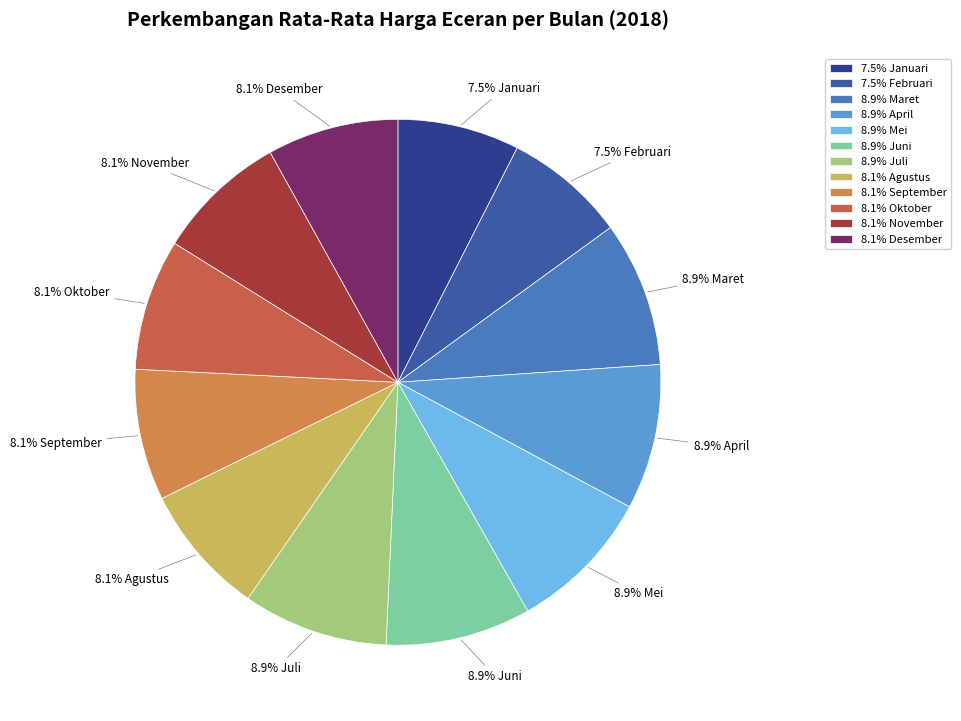

Combined, do 8.9% April and 8.1% Desember account for over 50%?

No